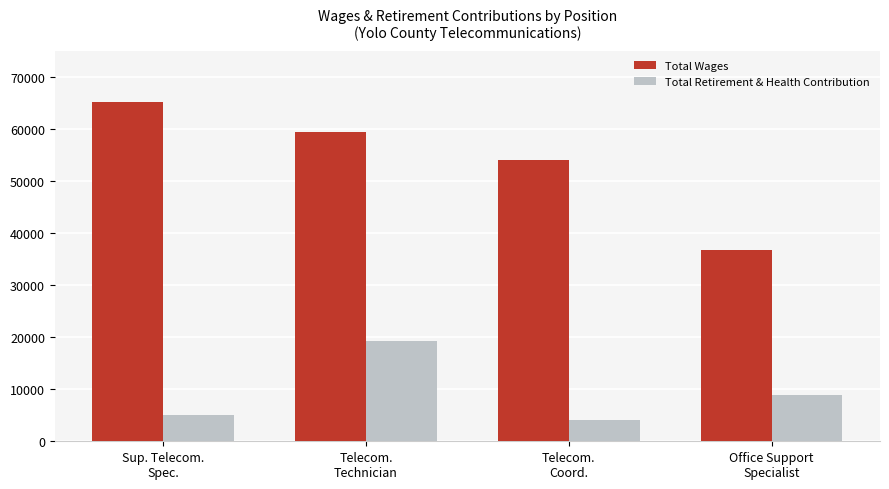

What is the value of the Total Wages bar at the 3rd from the left?

54116